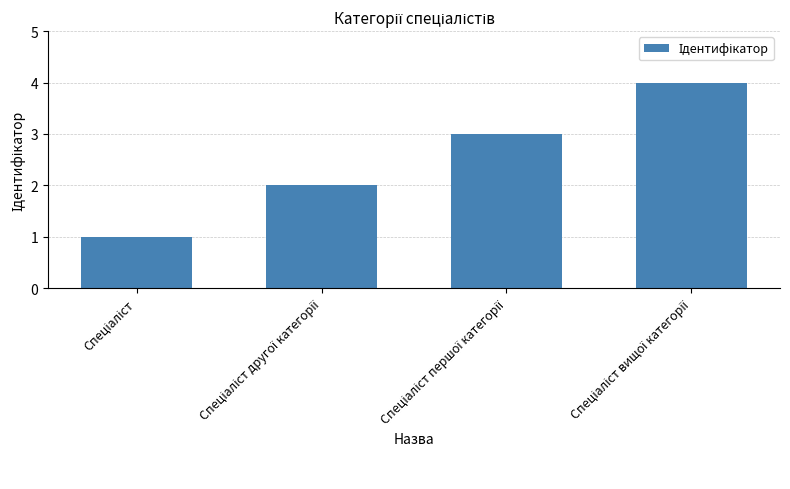

Count the values in the range 2 to 4.

3